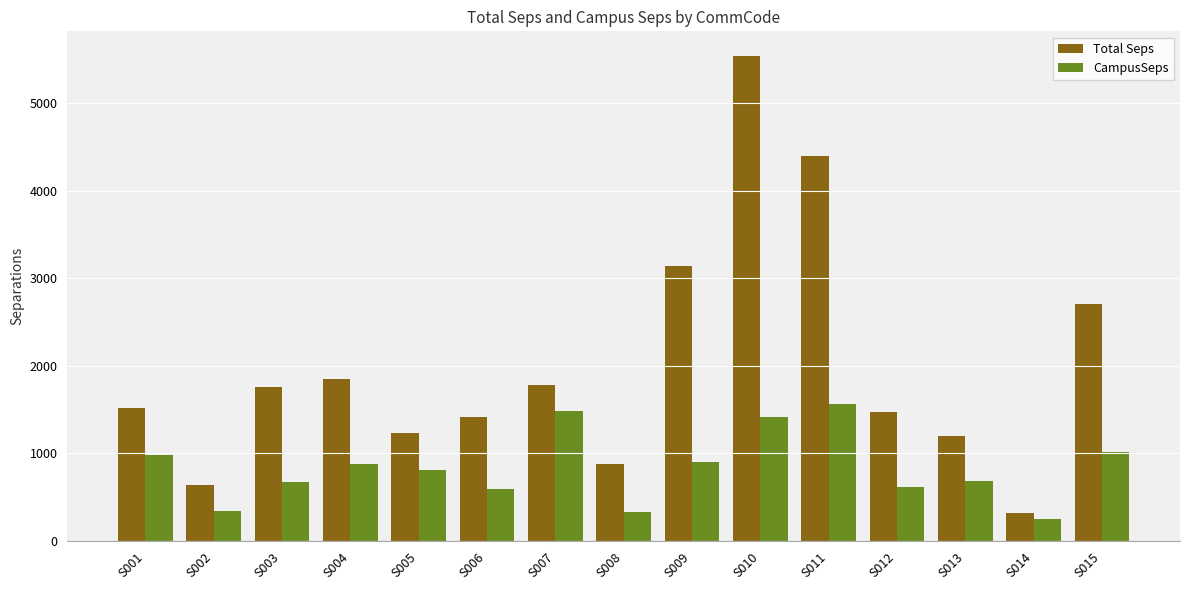

What are all the series names shown in the legend?

Total Seps, CampusSeps